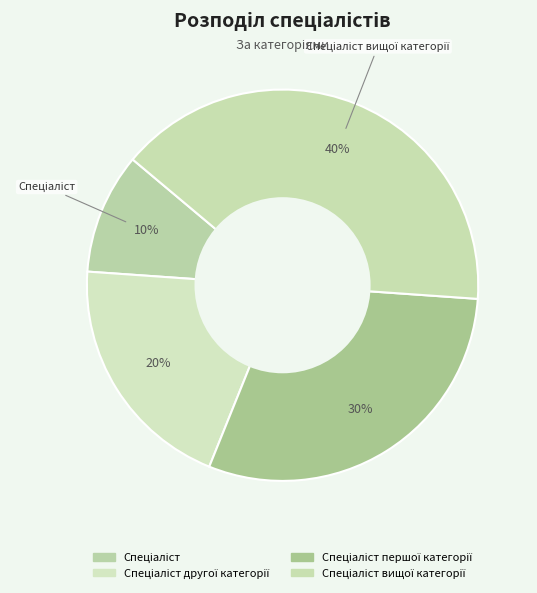

Count the number of slices in the pie.

4